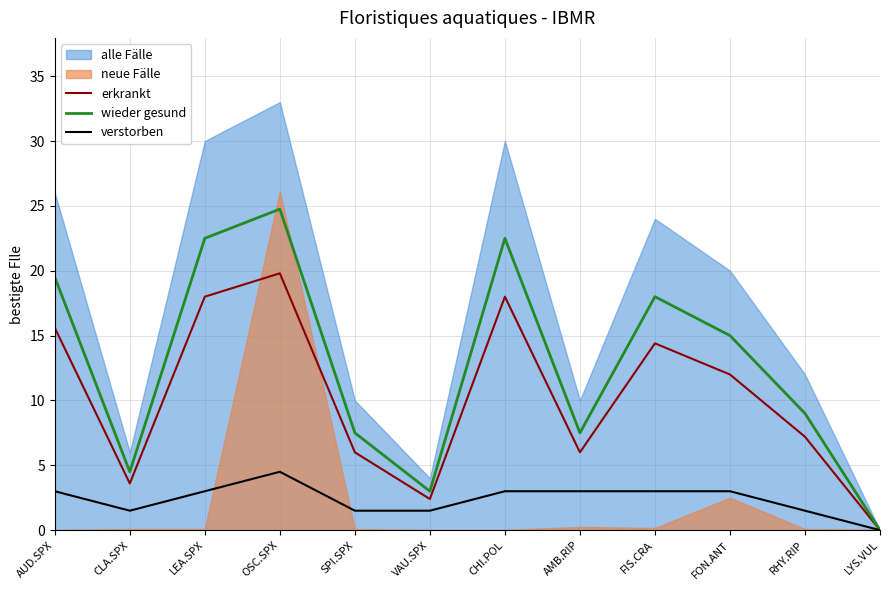

Is the value of erkrankt at LYS.VUL greater than the value of verstorben at SPI.SPX?

No